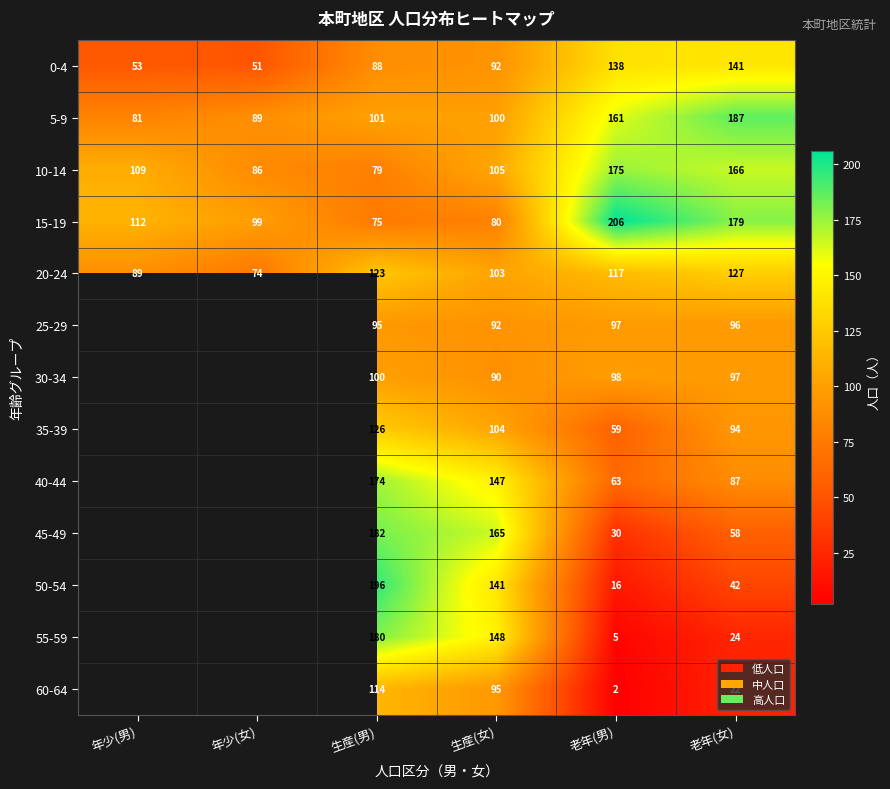

At how many categories does at least one series exceed 138?

4